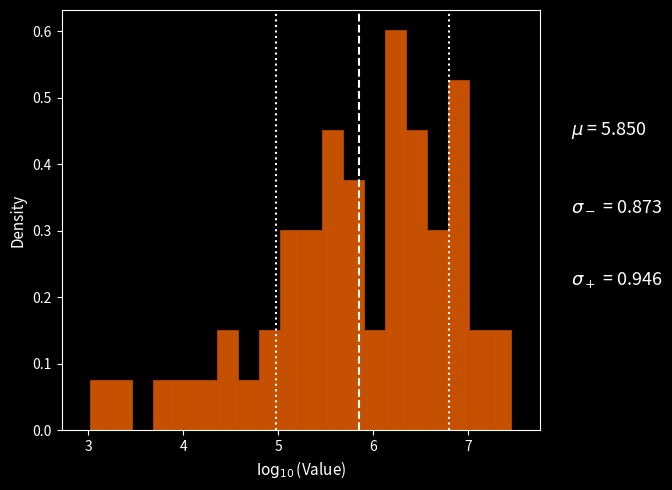

Around what value on the x-axis is the tallest bar? Give the approximate position of its centre, as read against the axis.

6.2